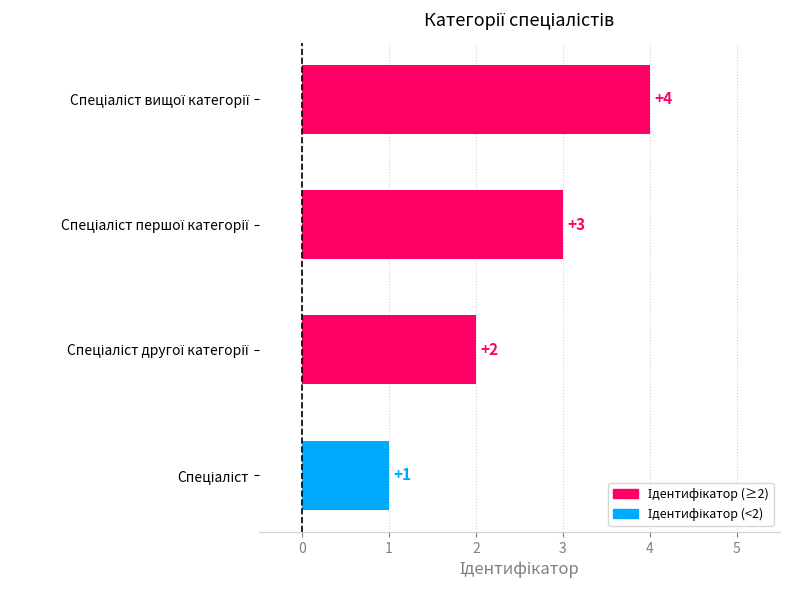

What is the sum of all values?

10